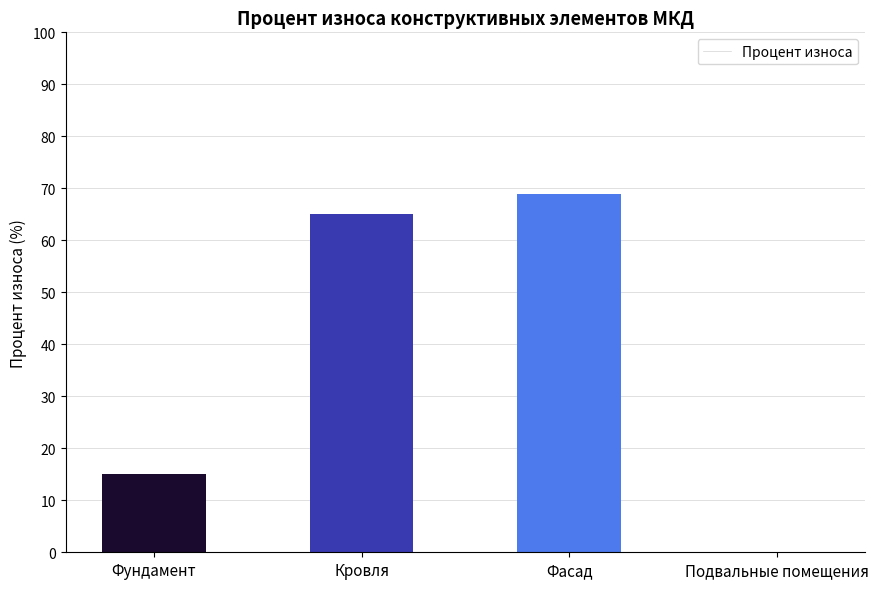

What is the sum of all values?

149